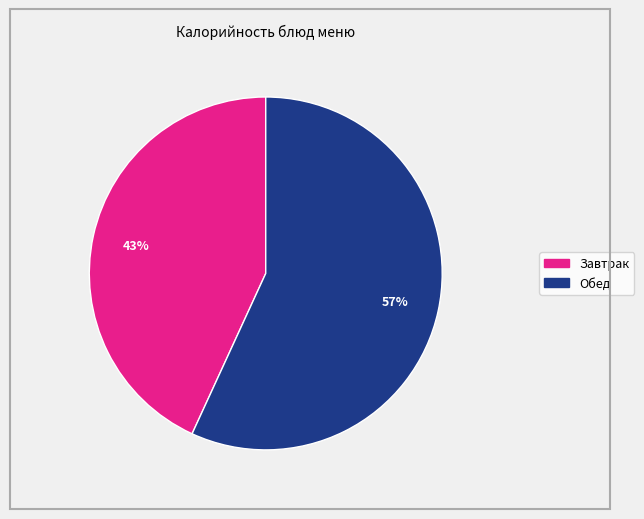

Does any single category account for the majority?

Yes